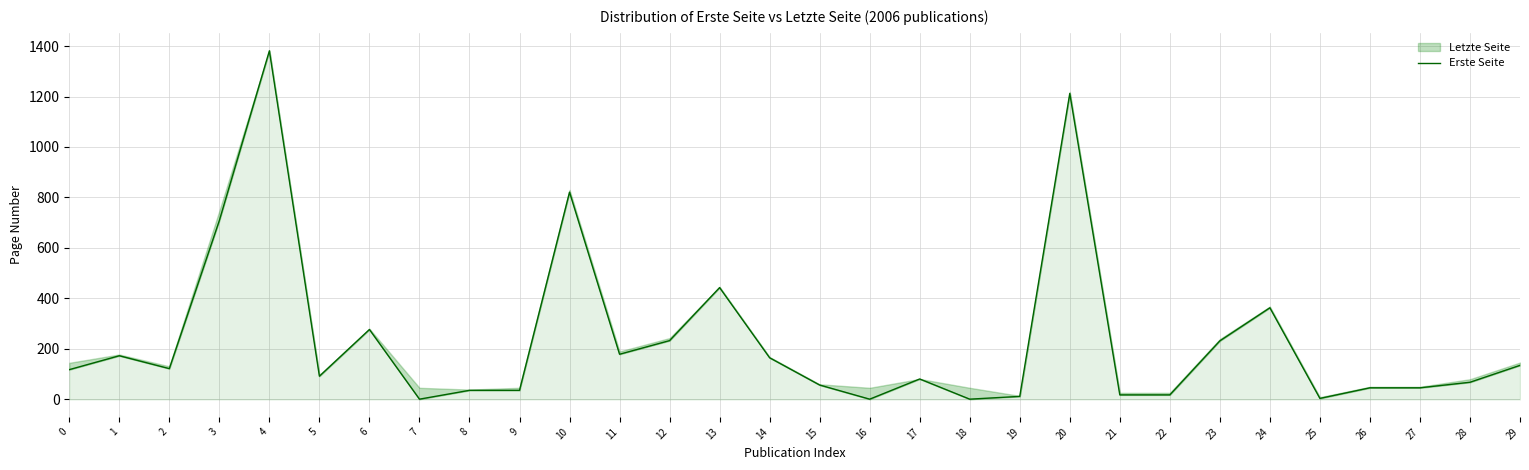

Reading right to left, extract all data points from this chart.

29=135	28=68	27=46	26=46	25=4	24=363	23=232	22=18	21=18	20=1212	19=12	18=1	17=81	16=1	15=57	14=165	13=443	12=233	11=179	10=821	9=36	8=36	7=1	6=277	5=92	4=1381	3=709	2=122	1=173	0=118